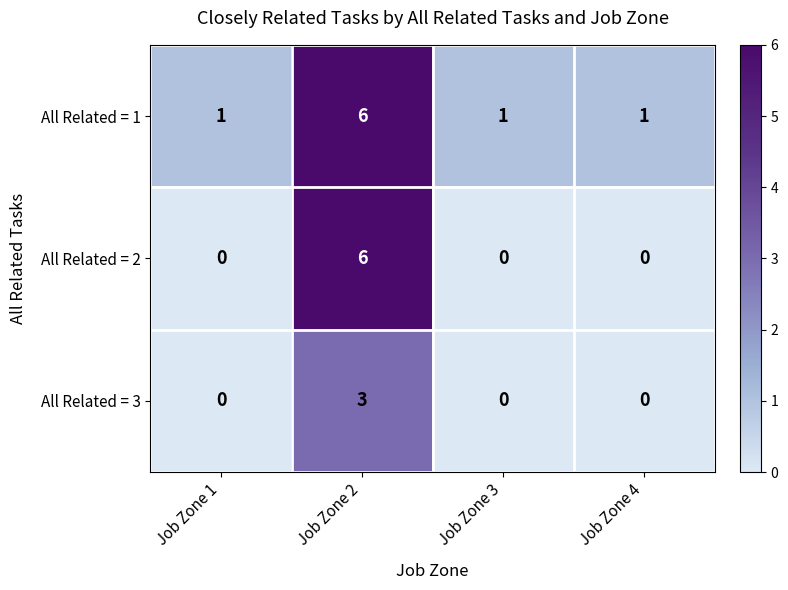

Between Job Zone 1 and Job Zone 2, which series saw the biggest shift?

All Related = 2